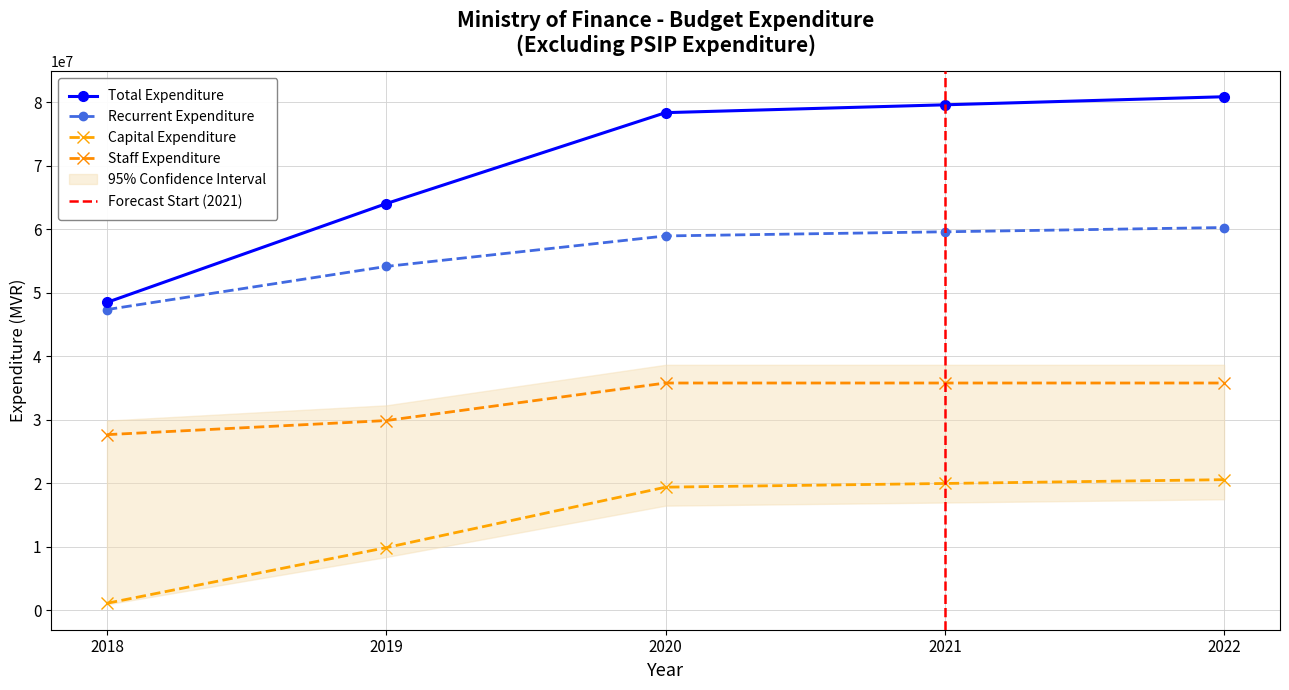

Which series changed the most between 2018 and 2019?

Total Expenditure